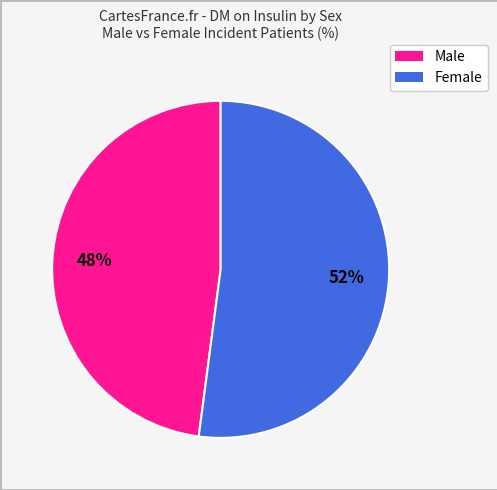

Combined, do Female and Male account for over 50%?

Yes